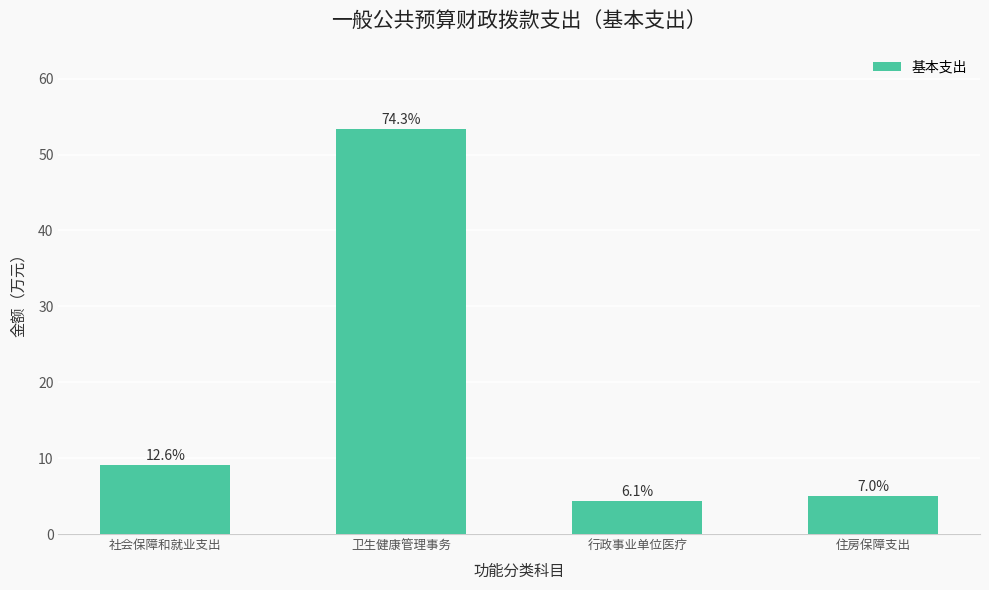

What is the change in value from 行政事业单位医疗 to 住房保障支出?

+0.7